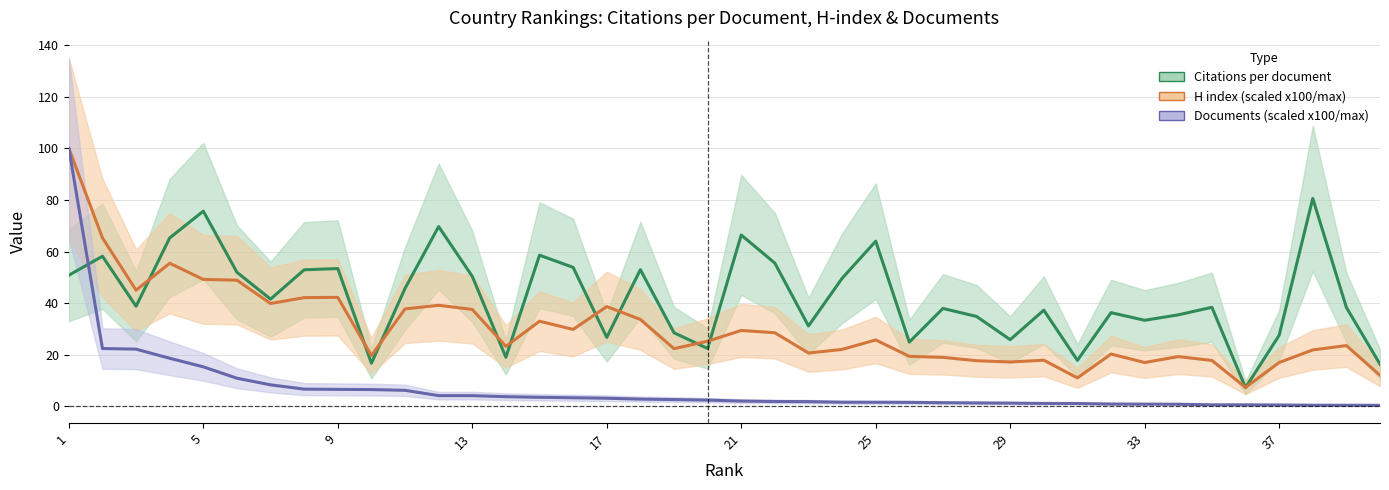

How many lines are shown in the chart?

3